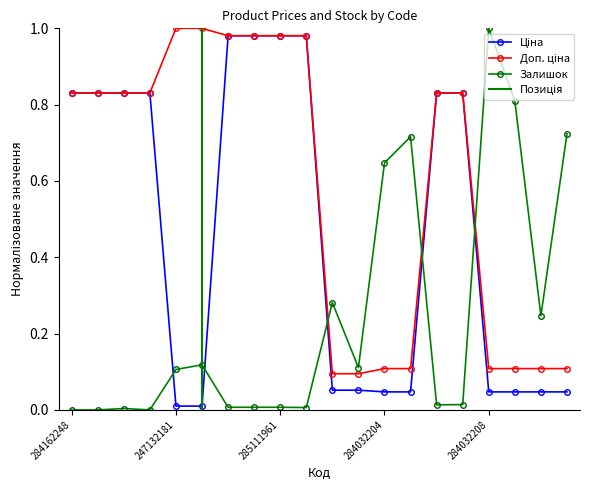

Which has a higher value, 284032207 or 284032204?

284032207